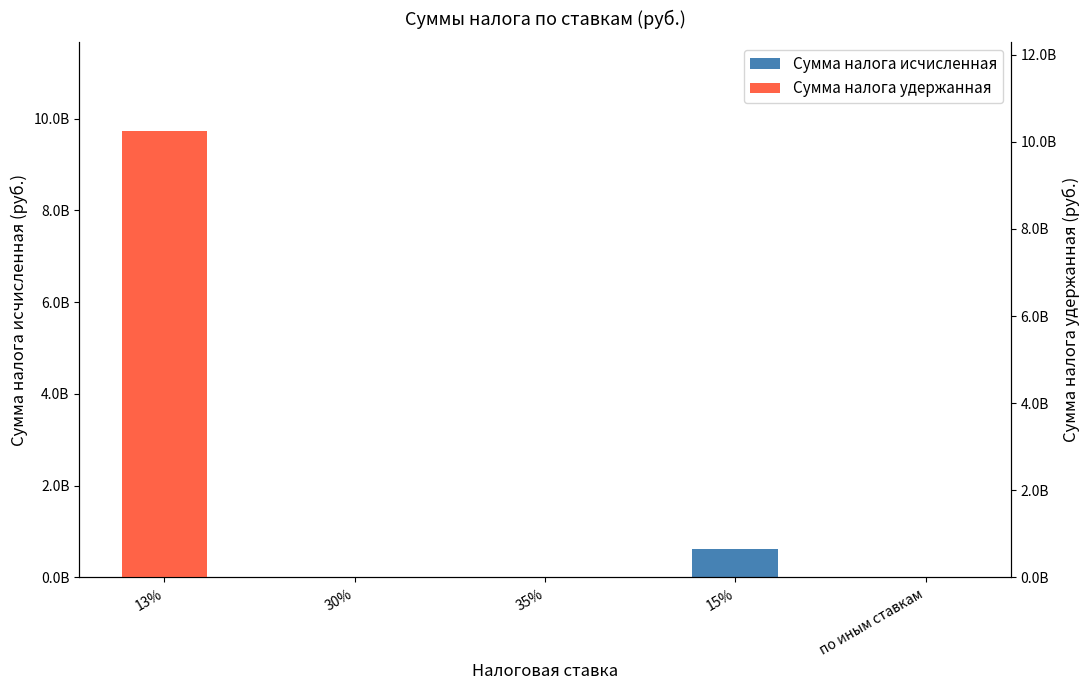

Which series changed the most between 35% and 15%?

Сумма налога исчисленная